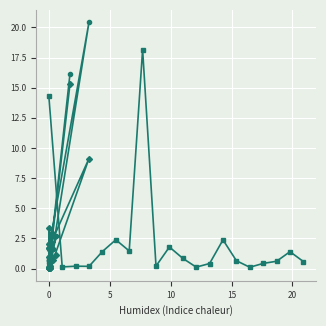

What are all the series names shown in the legend?

Value-Year, Quantity2-Year, Value-Jan